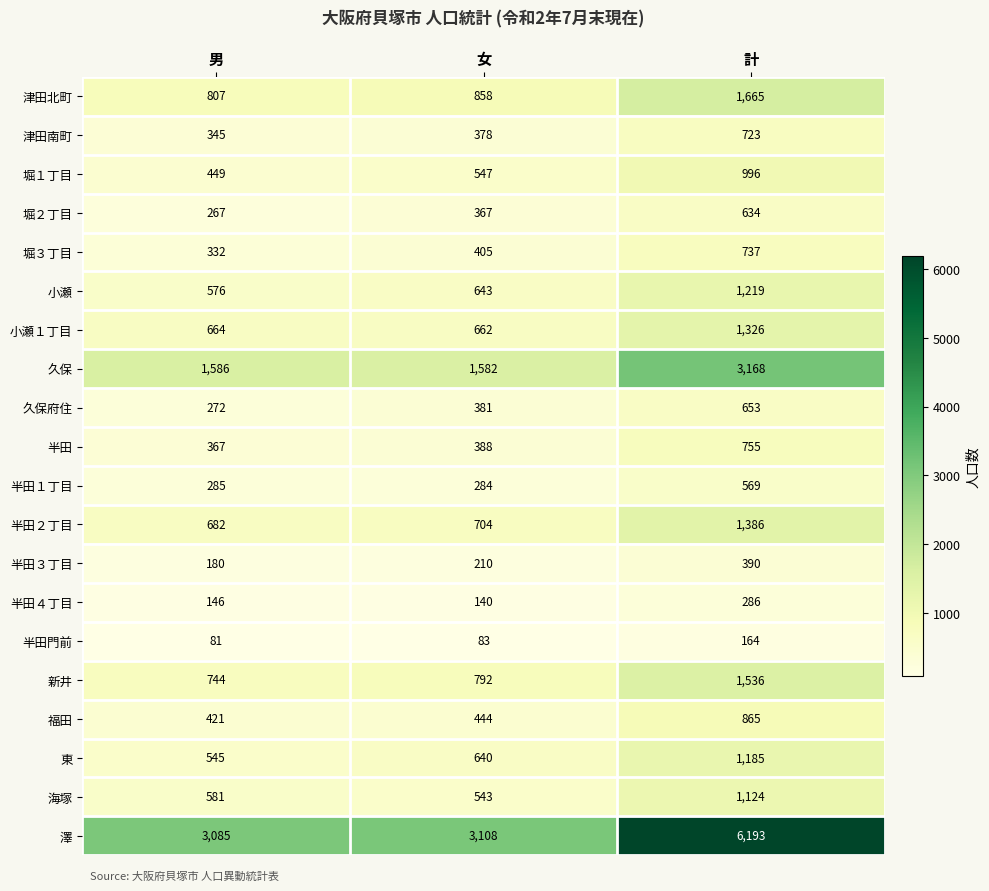

What is the spread (max minus min) of values at 女?

3025